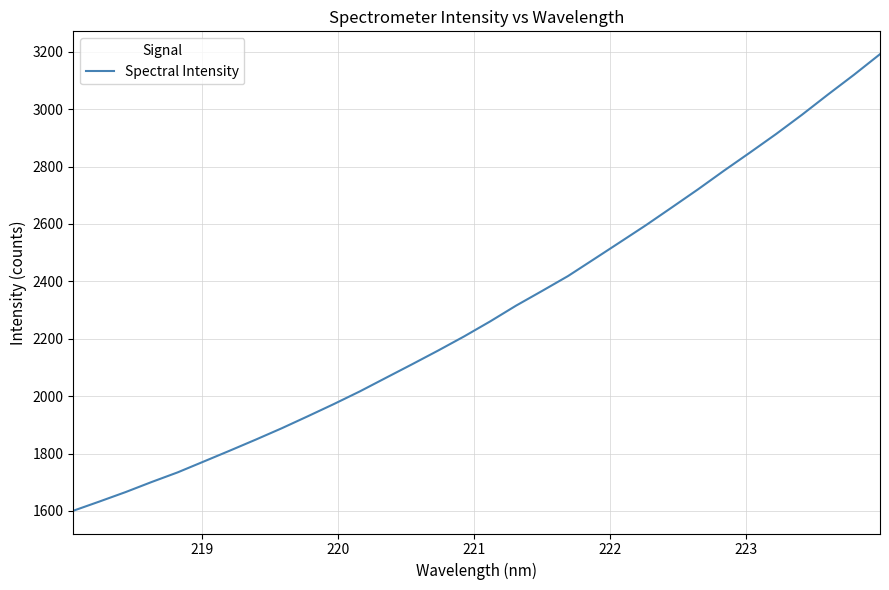

What is the difference between the maximum and minimum values?

1591.2